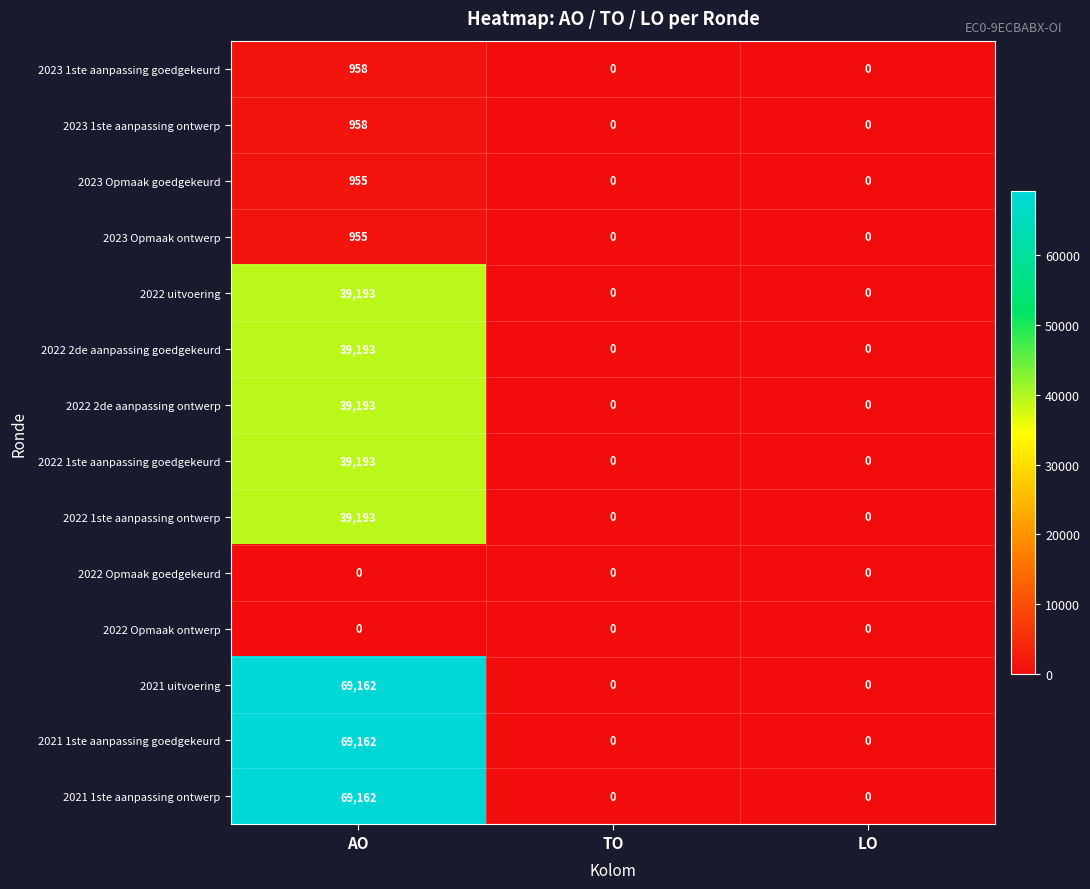

Is the value of 2021 1ste aanpassing goedgekeurd at AO greater than the value of 2023 Opmaak ontwerp at LO?

Yes